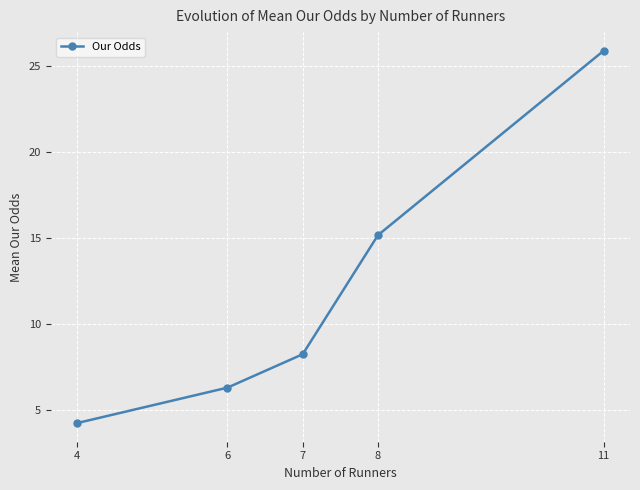

At which label is the value closest to 15?

8